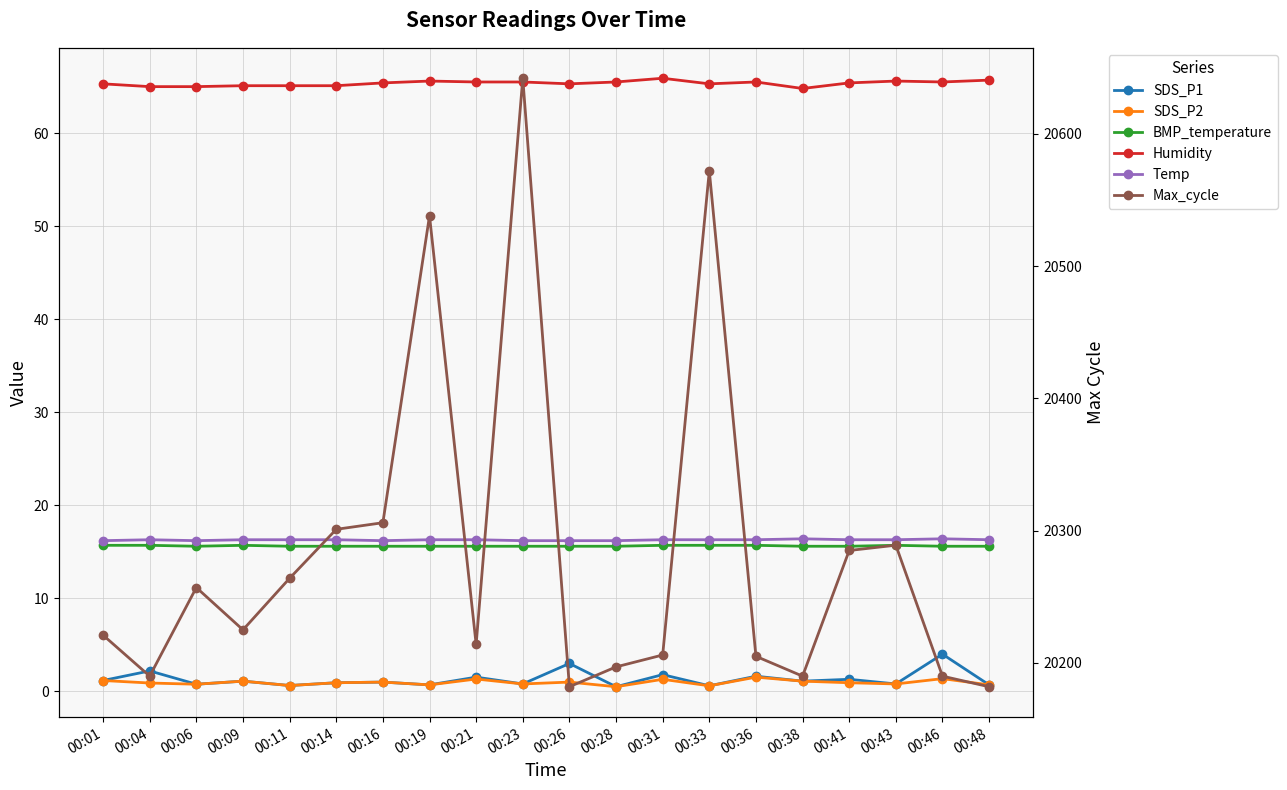

Which series has the largest range (max minus min)?

Max_cycle